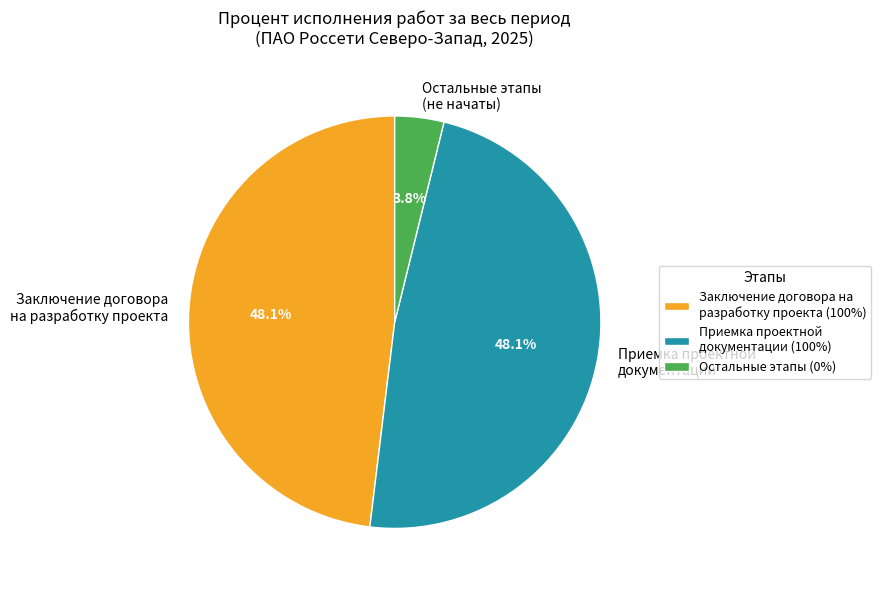

To the nearest percent, what is the average slice percentage?

33%